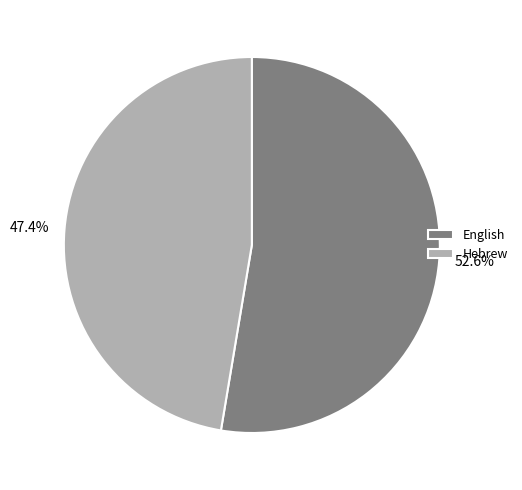

What is the total percentage of English and Hebrew?

100.0%